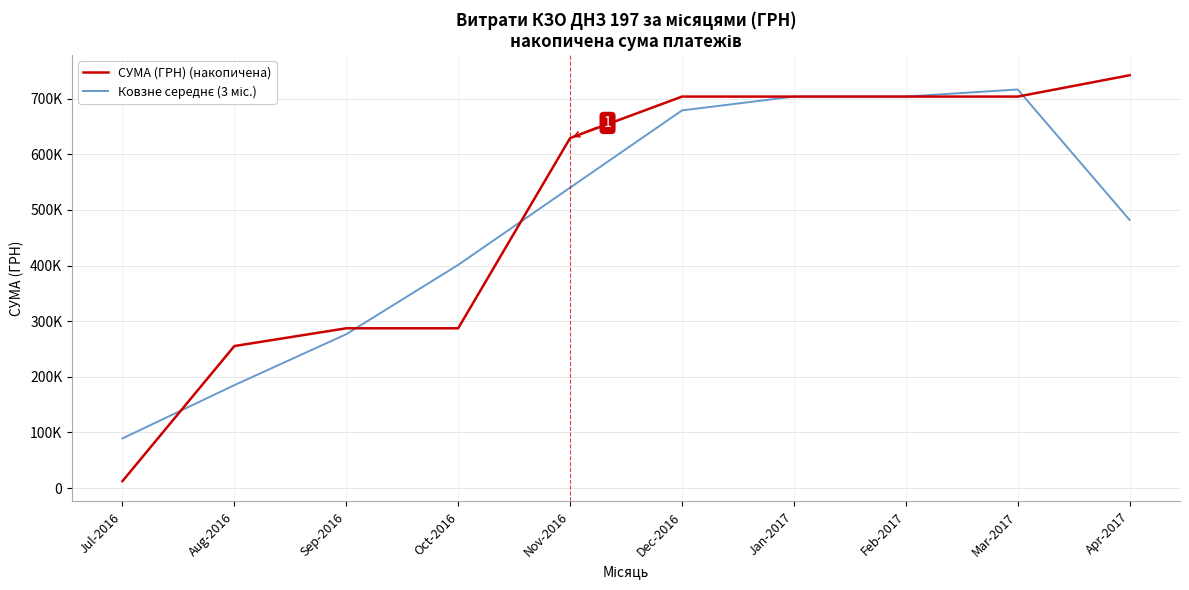

Which series ends up on top after the final intersection of СУМА (ГРН) (накопичена) and Ковзне середнє (3 міс.)?

СУМА (ГРН) (накопичена)